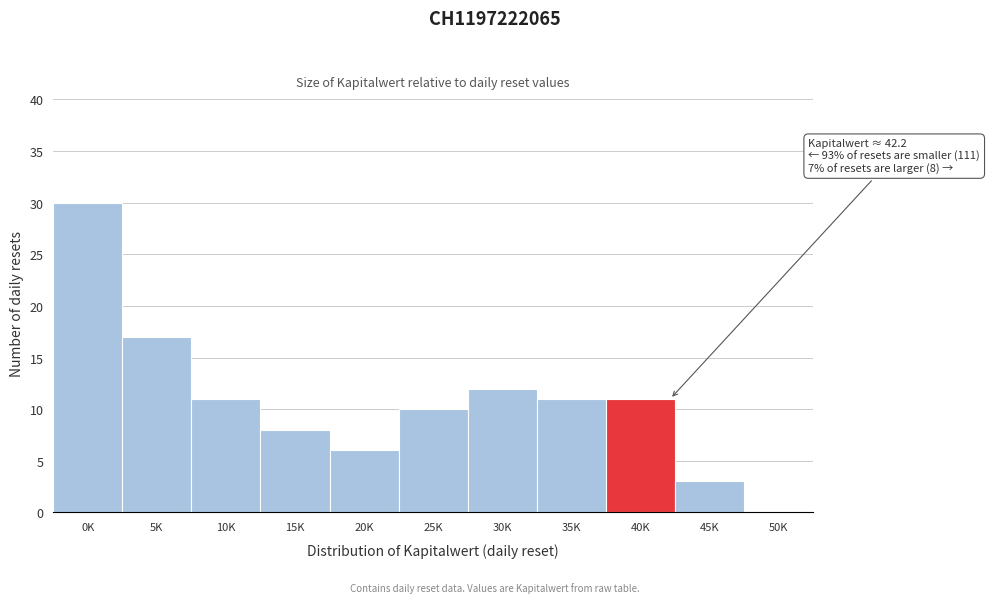

Reading left to right, extract all data points from this chart.

0K=30	5K=17	10K=11	15K=8	20K=6	25K=10	30K=12	35K=11	40K=11	45K=3	50K=0